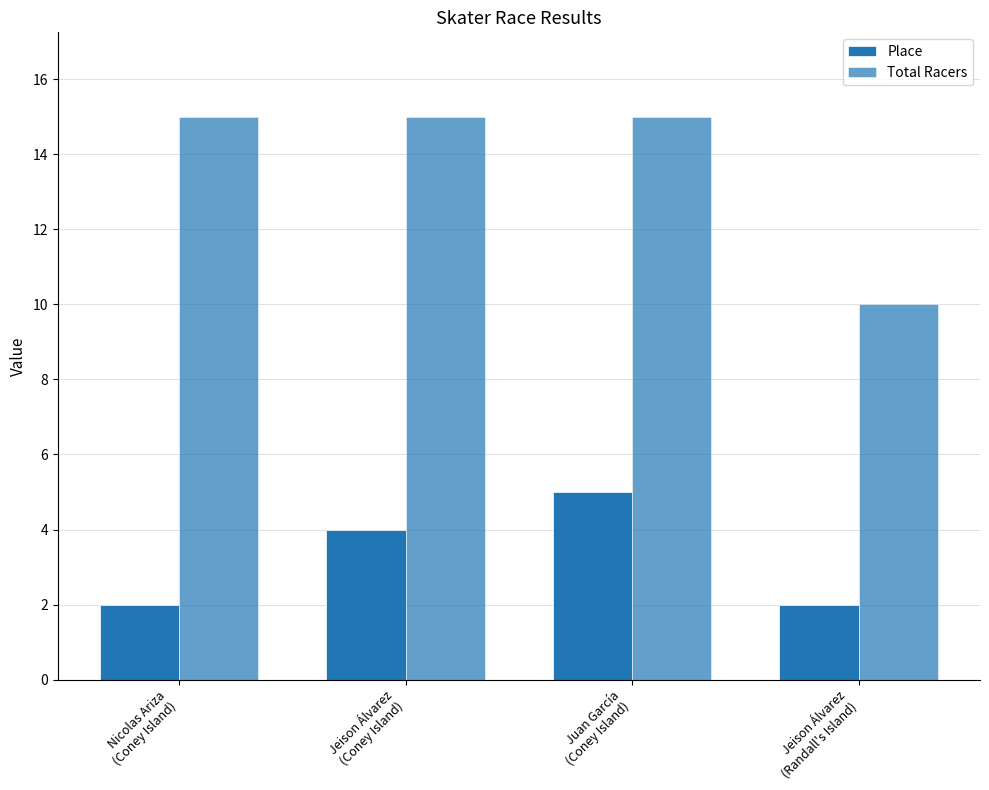

Which series has the widest spread of values?

Total Racers